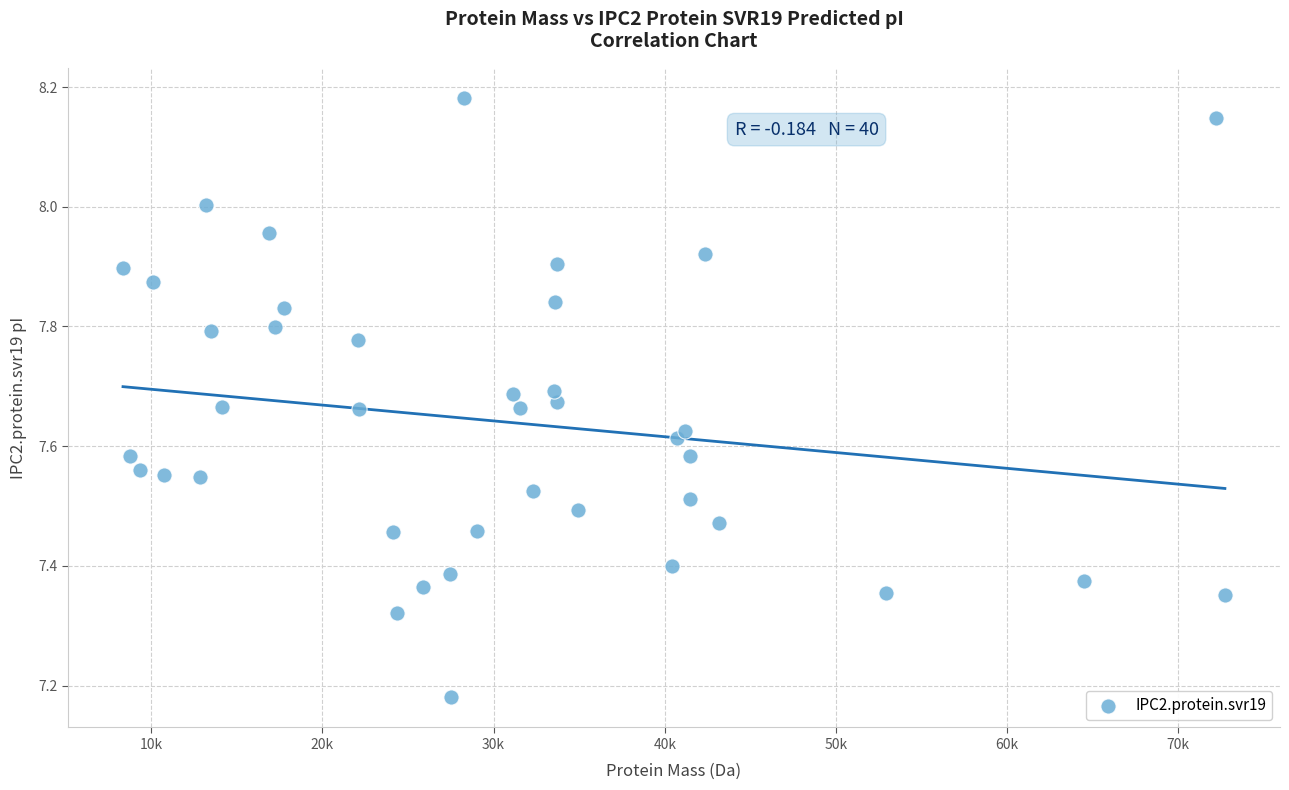

What is the range of Y values (max minus min)?

1.0